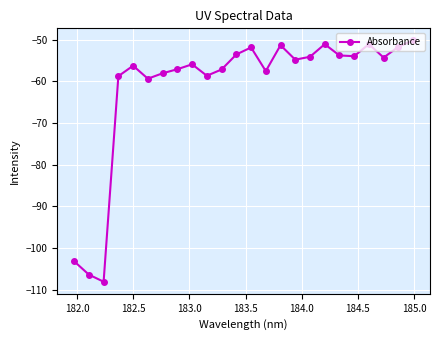

What is the value of the 7th point from the left?

-58.1